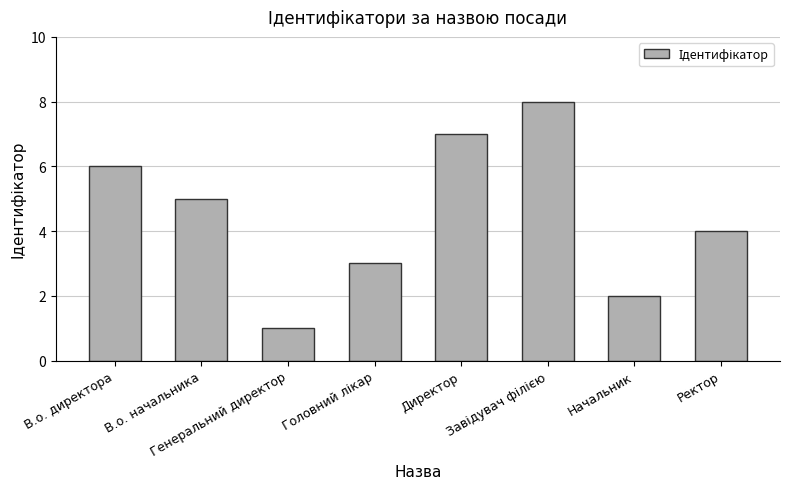

What is the smallest value displayed?

1